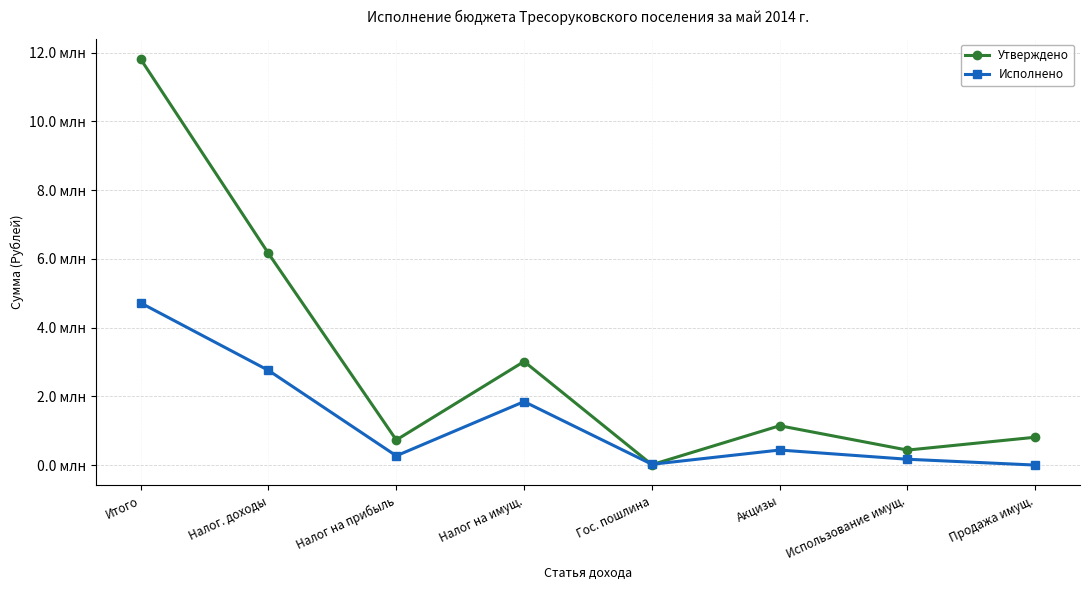

Does the chart have visible grid lines?

Yes